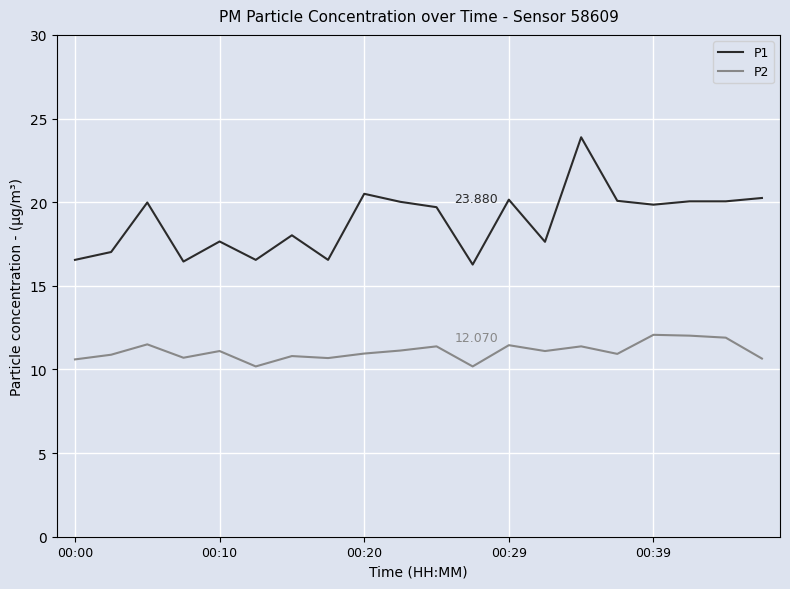

What is the sum of all P2 values?

221.6